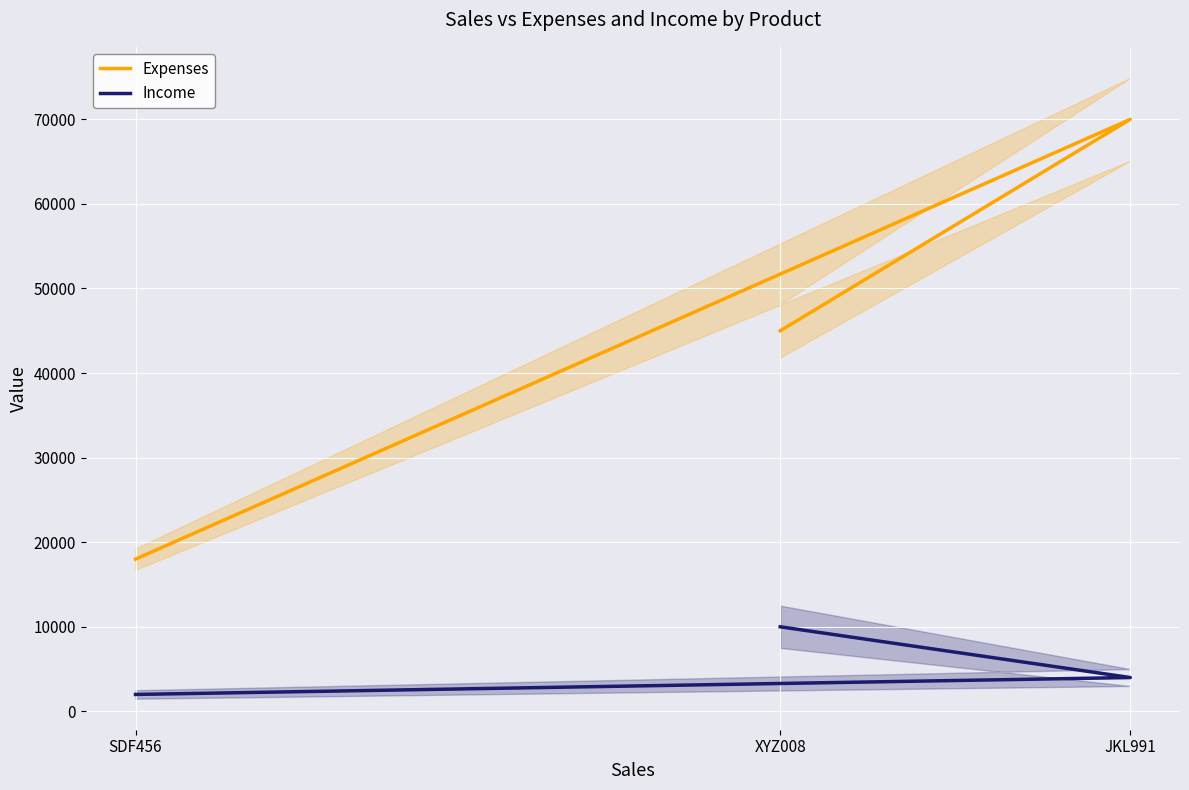

Where is Expenses nearest to the value 44000?

XYZ008